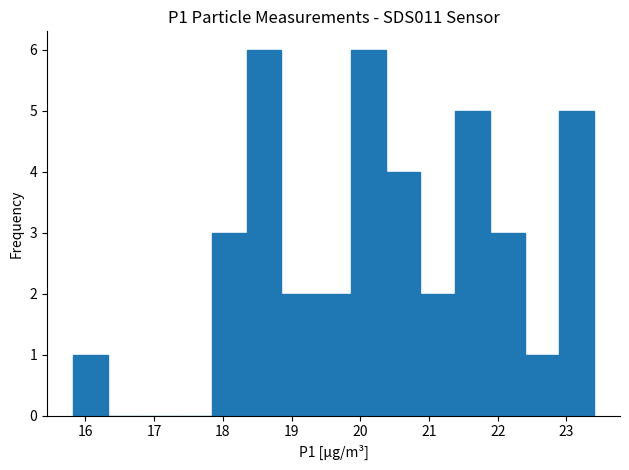

Reading left to right, transcribe this chart: for each bar, give the range it covers on the x-axis and its height. Neither the bar edges nor the heights are printed on the chart, so give them approximately, as read against the axes.

15.8 to 16.3: 1
16.3 to 16.8: 0
16.8 to 17.3: 0
17.3 to 17.8: 0
17.8 to 18.3: 3
18.3 to 18.9: 6
18.9 to 19.4: 2
19.4 to 19.9: 2
19.9 to 20.4: 6
20.4 to 20.9: 4
20.9 to 21.4: 2
21.4 to 21.9: 5
21.9 to 22.4: 3
22.4 to 22.9: 1
22.9 to 23.4: 5